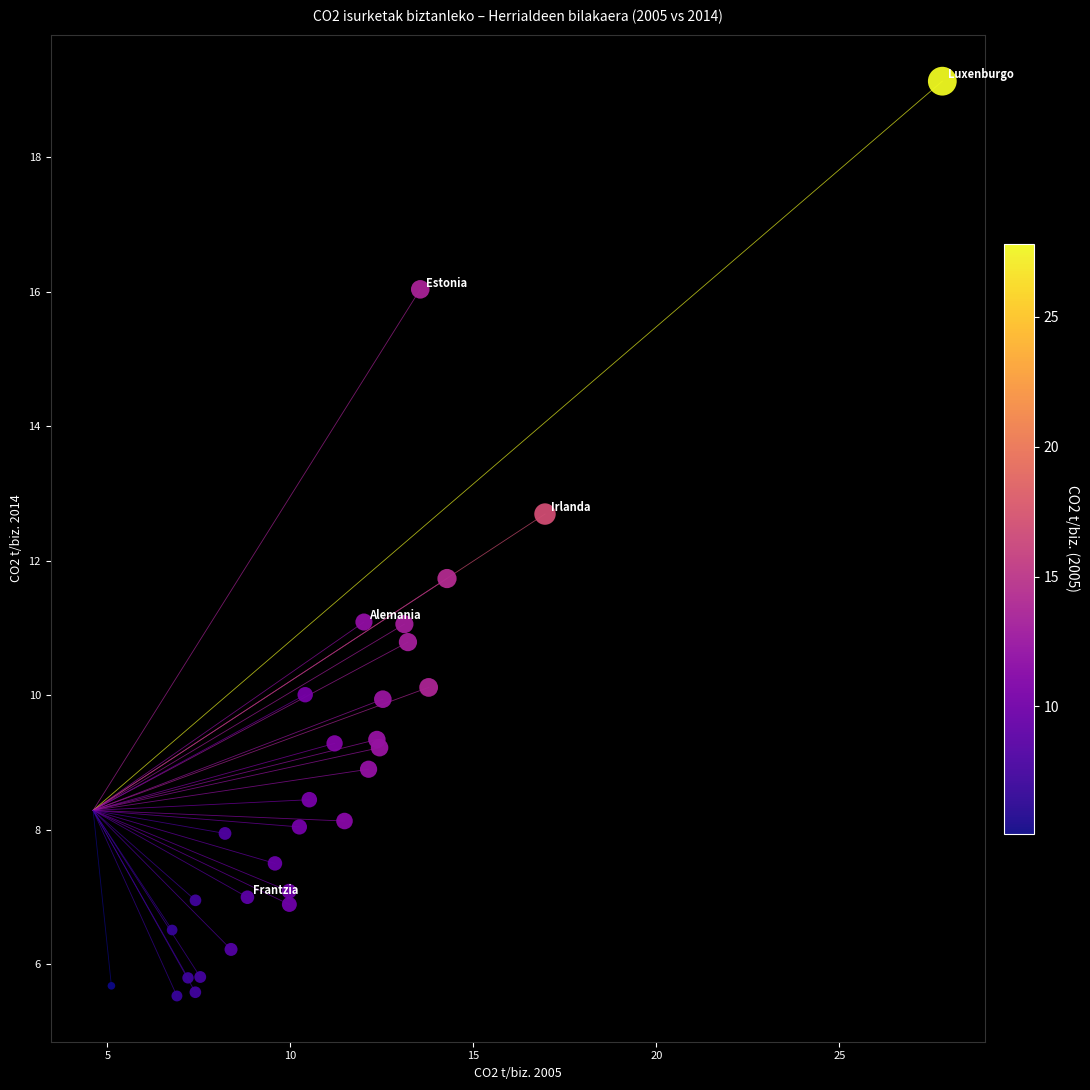

What Y value in the scatter plot is closest to 12?

11.7